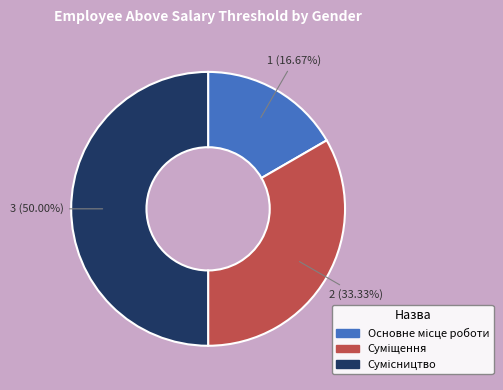

Count the number of slices in the pie.

3